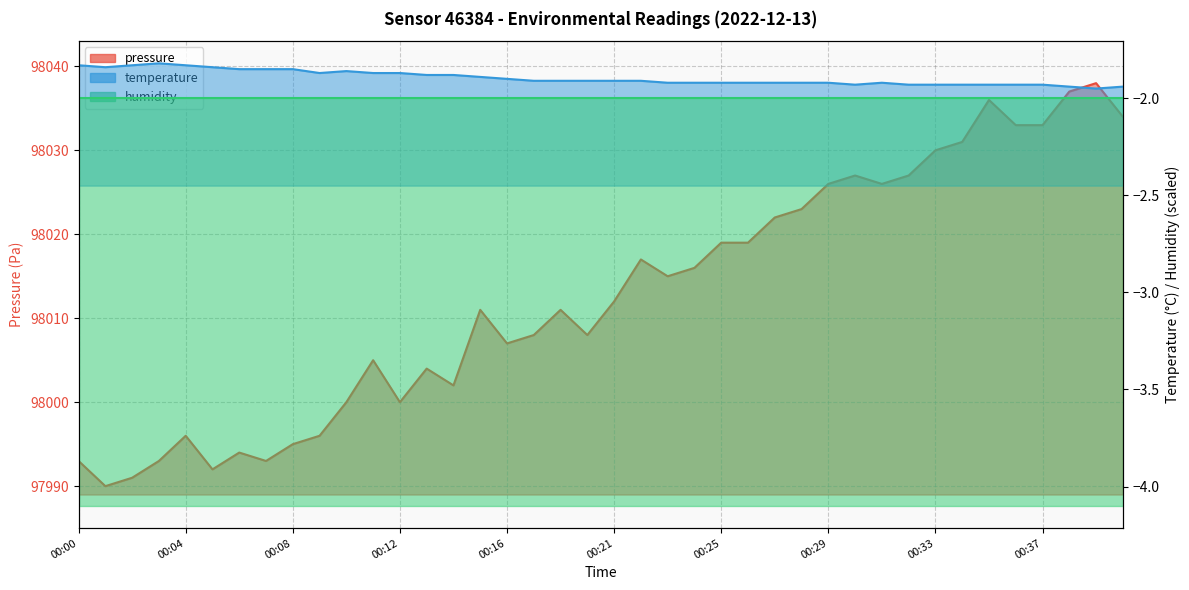

The value of temperature at 00:32 is -1.9. True or false?

True